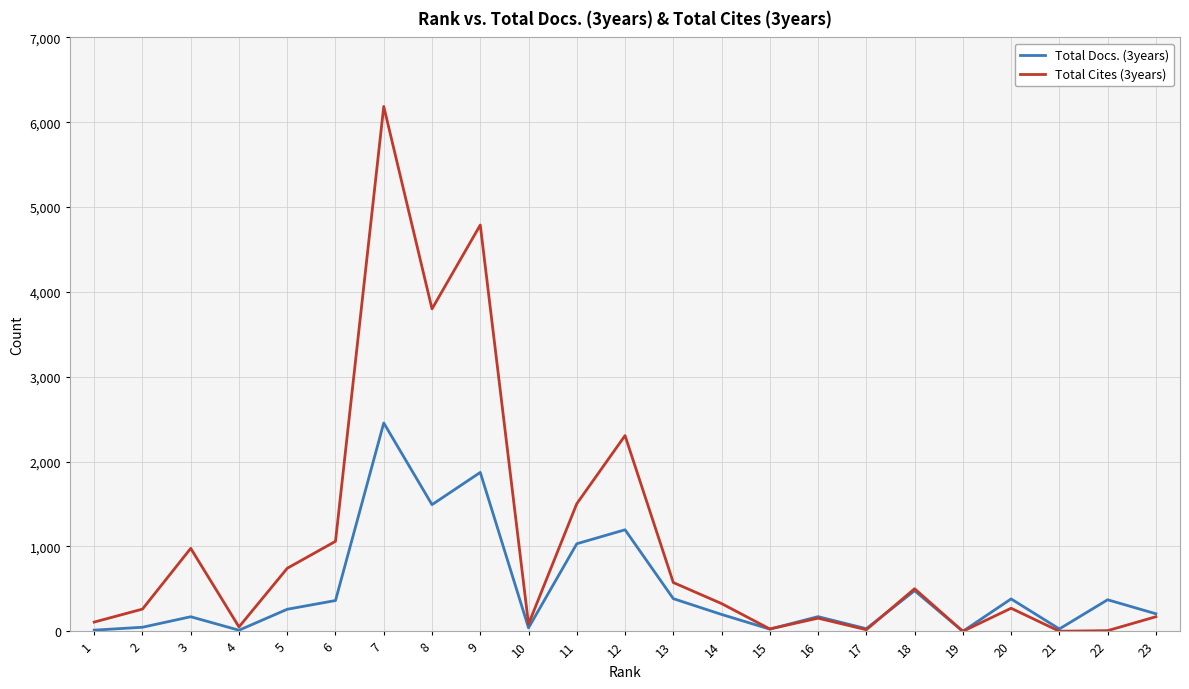

List the series in order of their overall mean, lowest first.

Total Docs. (3years), Total Cites (3years)